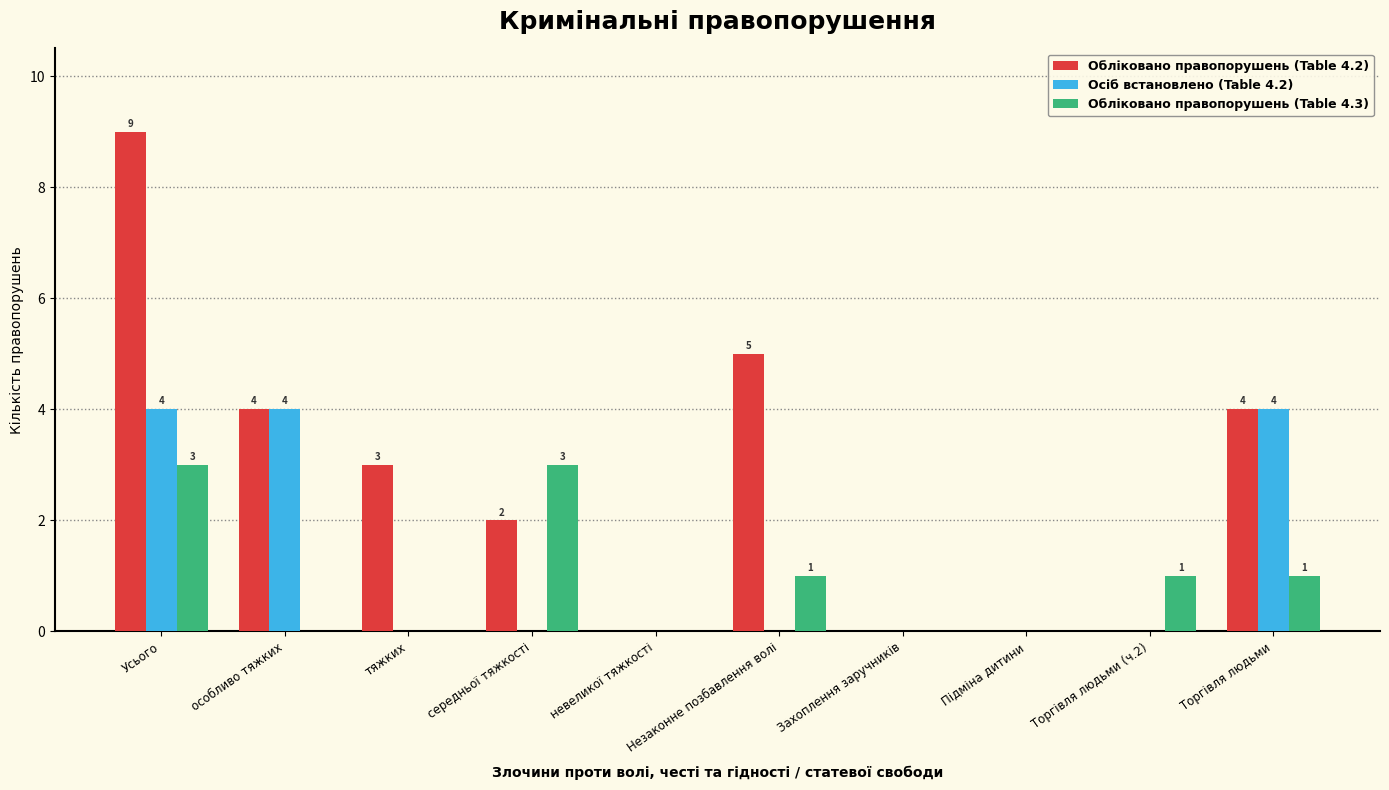

Reading left to right, transcribe all the data shown in this chart.

Обліковано правопорушень (Table 4.2): 9	4	3	2	0	5	0	0	0	4
Осіб встановлено (Table 4.2): 4	4	0	0	0	0	0	0	0	4
Обліковано правопорушень (Table 4.3): 3	0	0	3	0	1	0	0	1	1